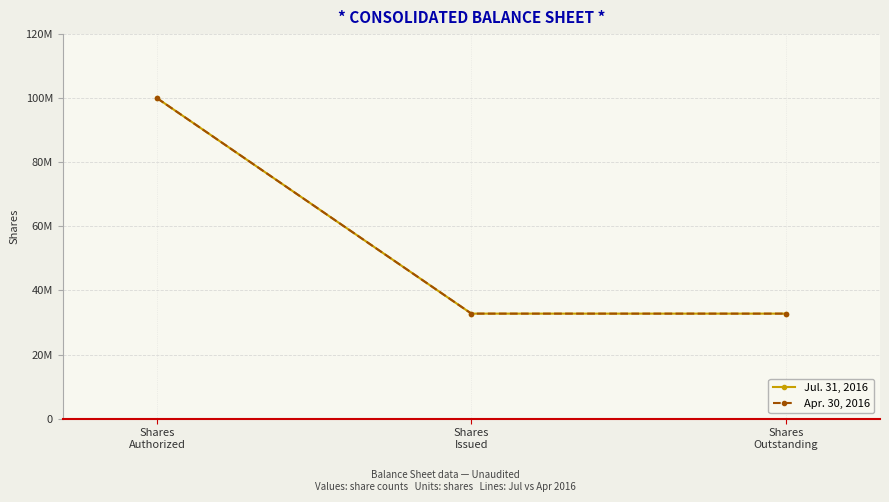

What is the total value across all series at Shares
Outstanding?

65558596